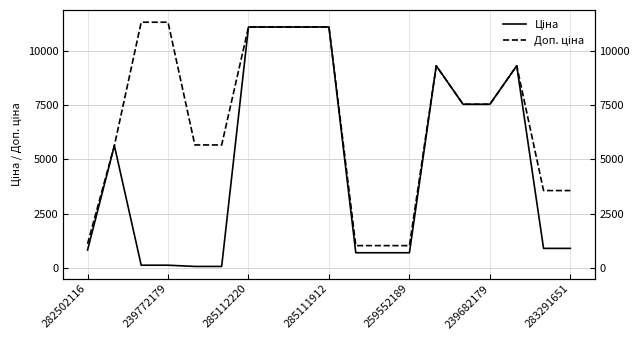

Count the number of data series in this chart.

2